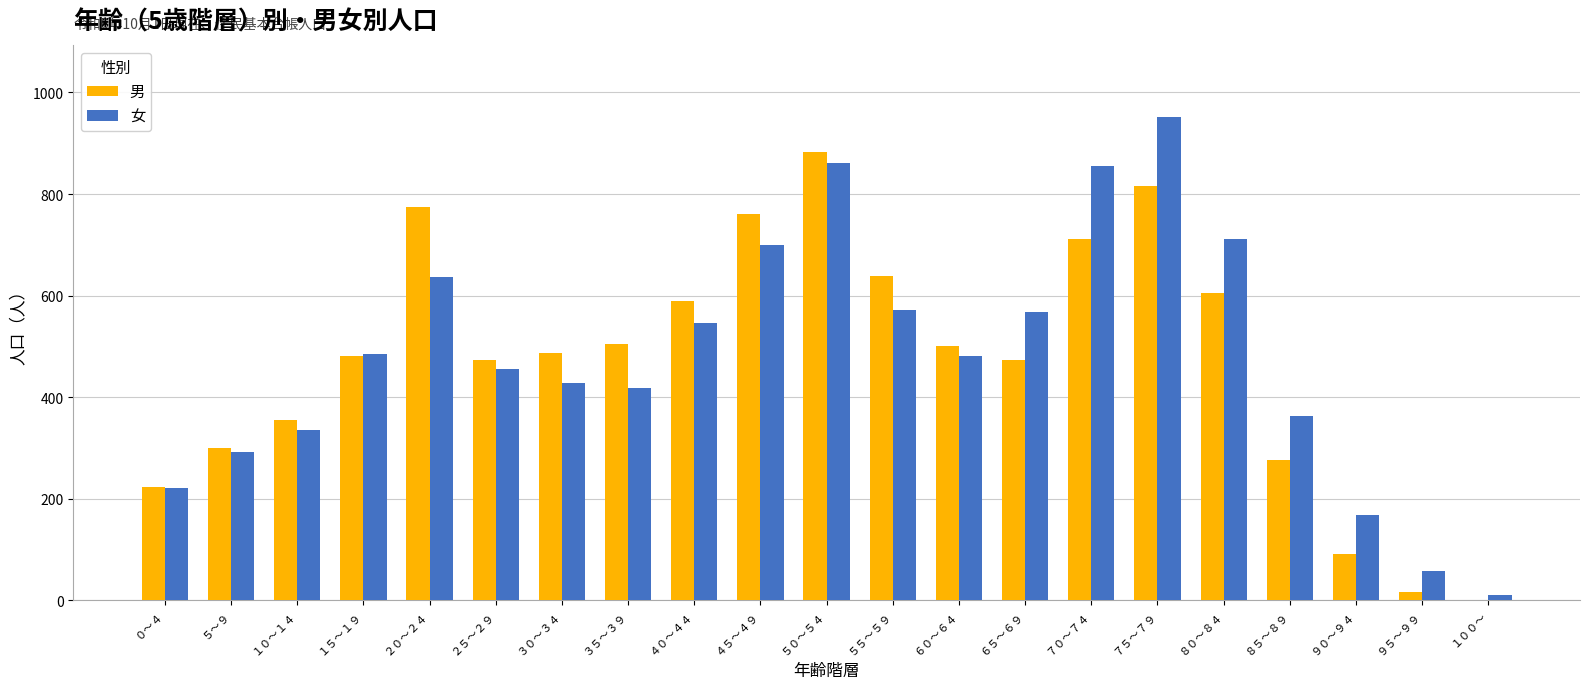

What is the average value of the 男 series?

474